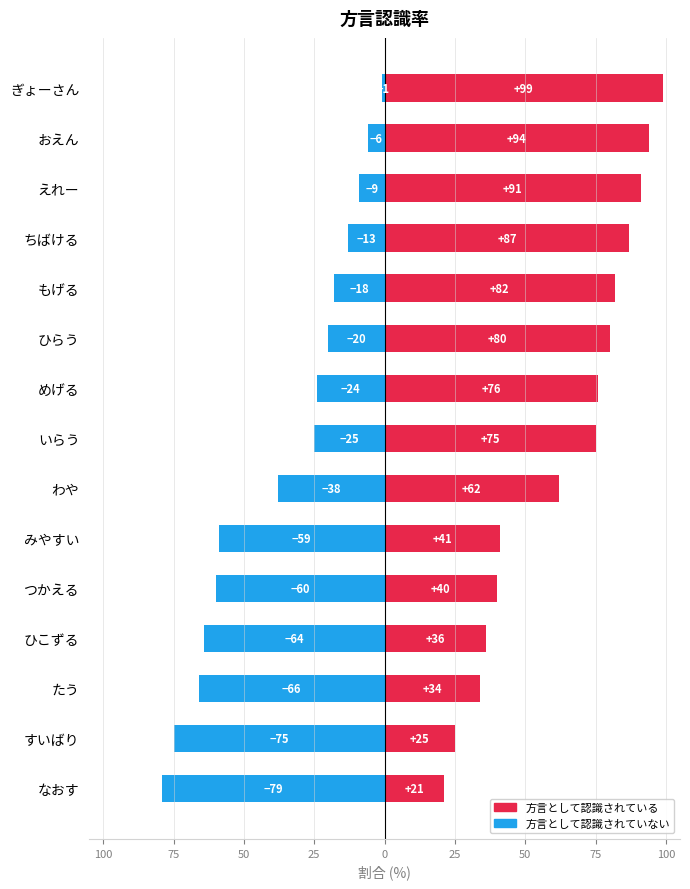

What is the average value of the 方言として認識されている series?

63